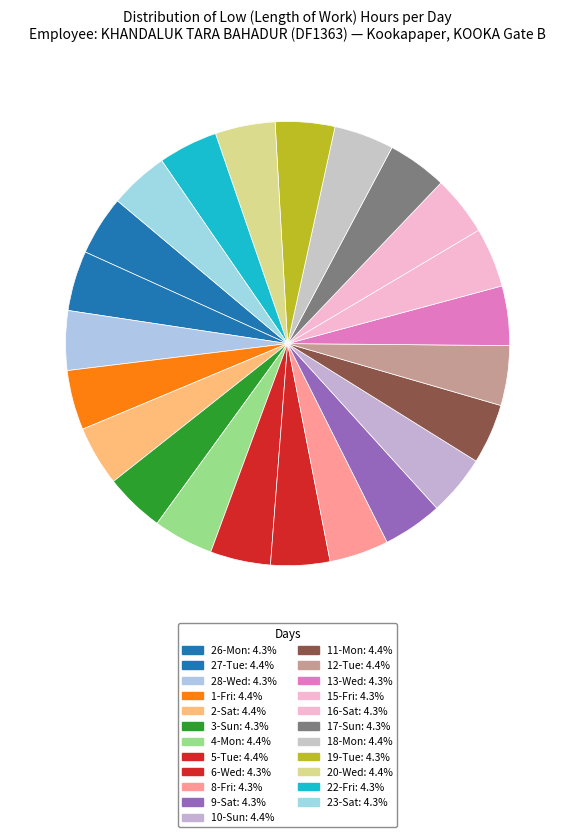

What is the largest slice in the pie chart?

10-Sun